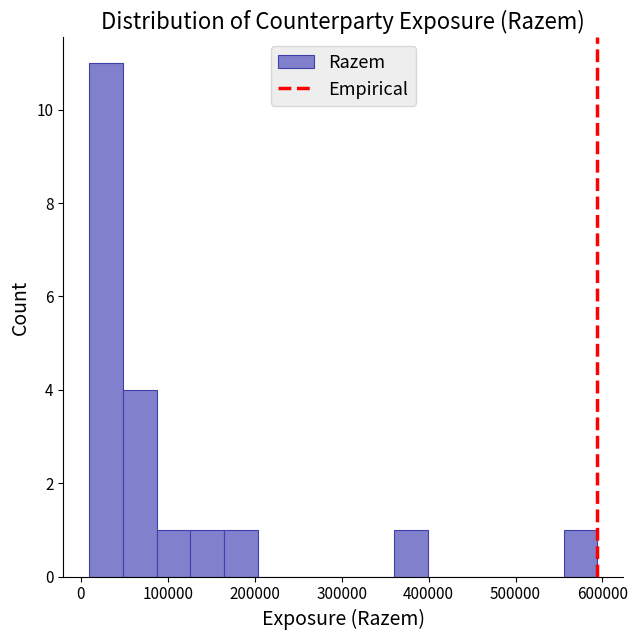

Read against the x-axis, roughly where is the centre of the tallest bar?

30000